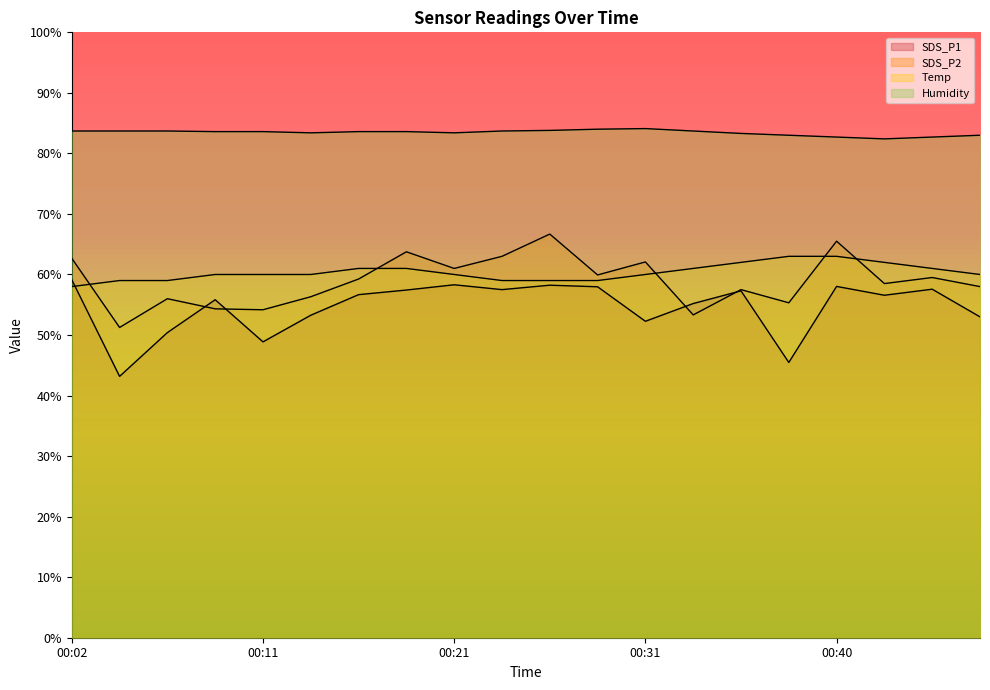

What is the spread (max minus min) of values at 14?

26.0